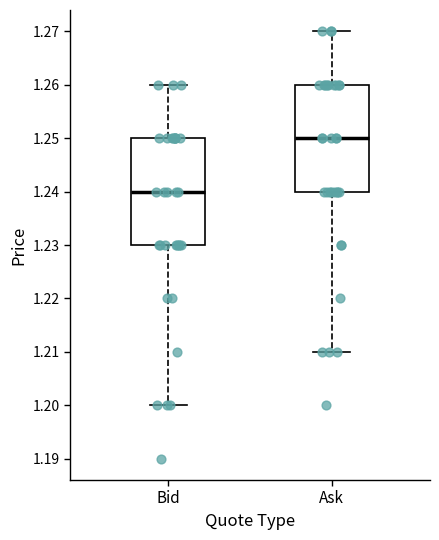

Which box has the highest median line?

Ask